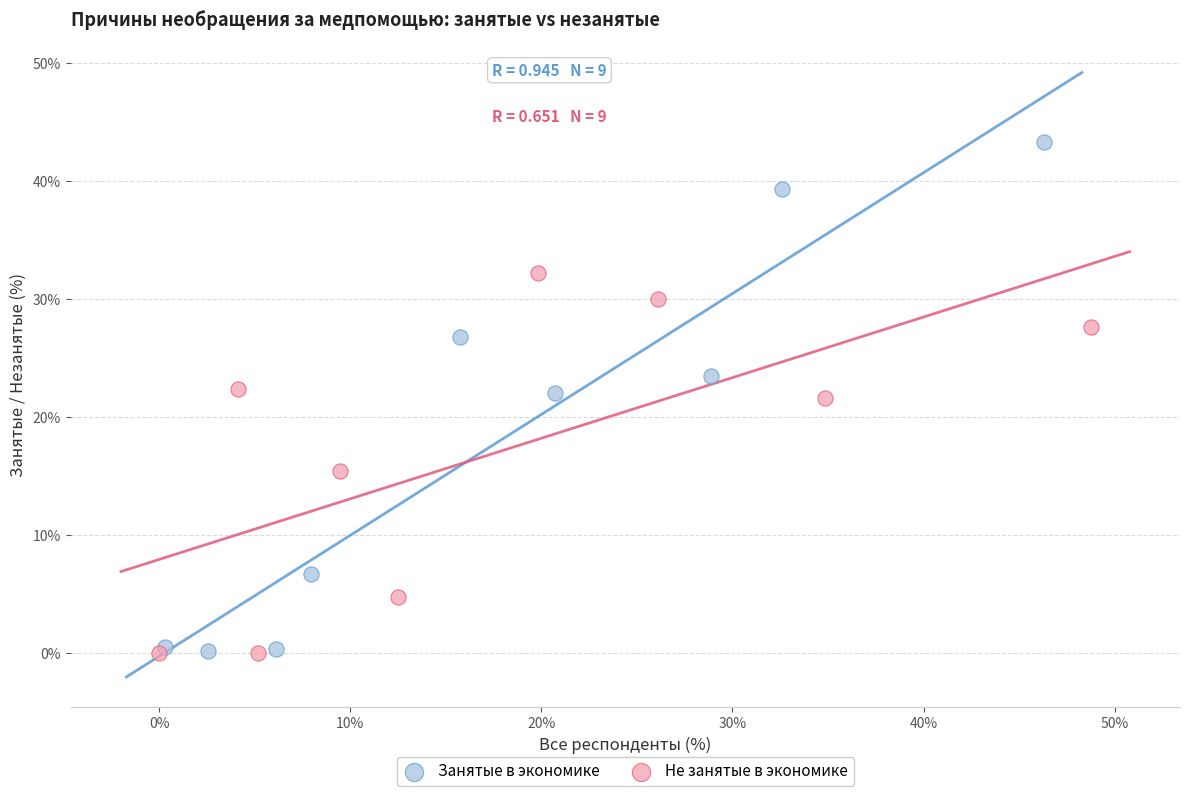

Which series reaches the maximum Y coordinate?

Занятые в экономике